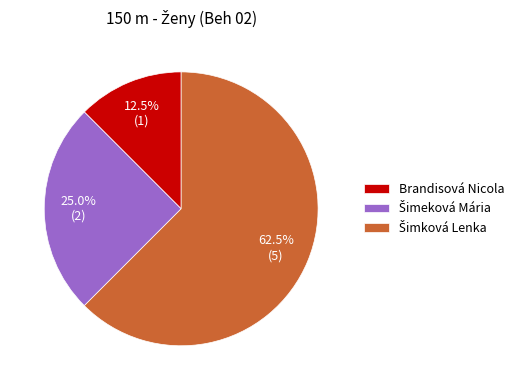

Is there a majority slice in this chart?

Yes